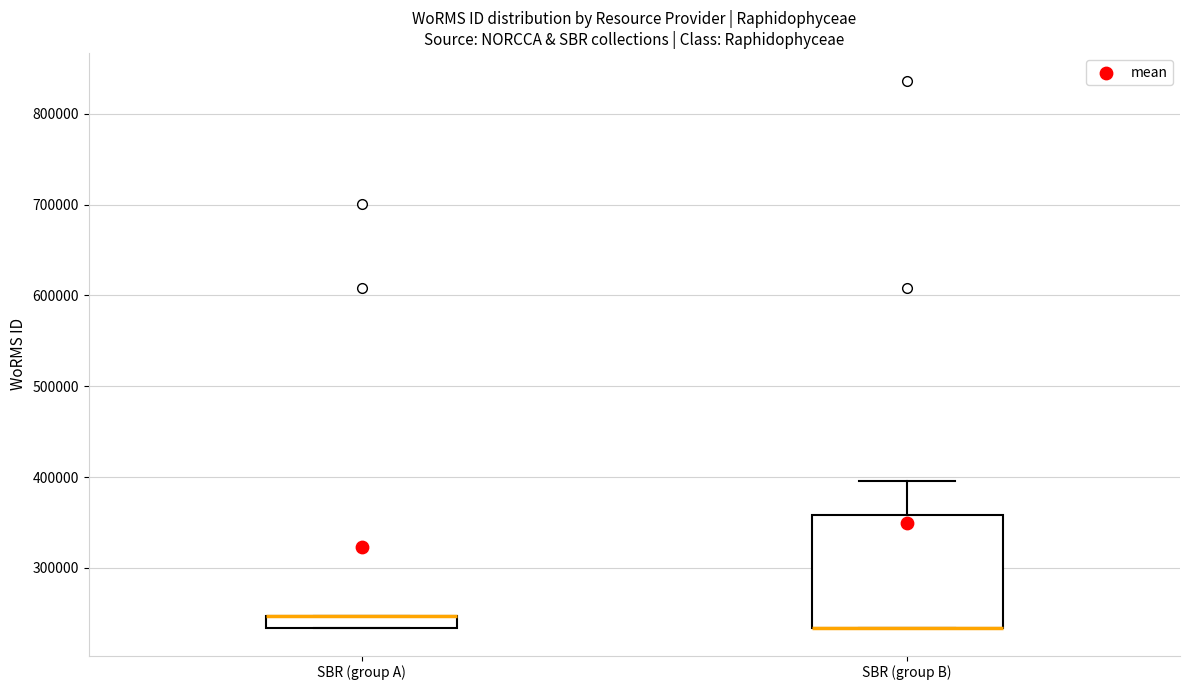

Which box is the tallest, from its lower edge to its upper edge?

SBR (group B)